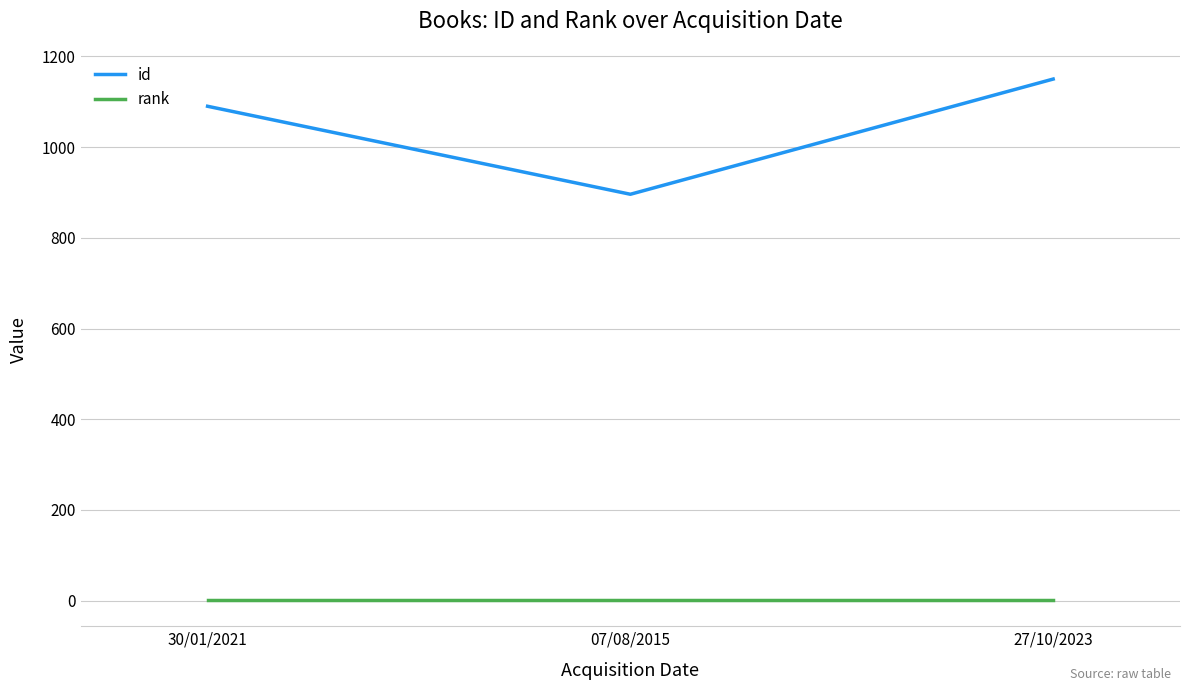

Rank the series by their average value, from highest to lowest.

id, rank